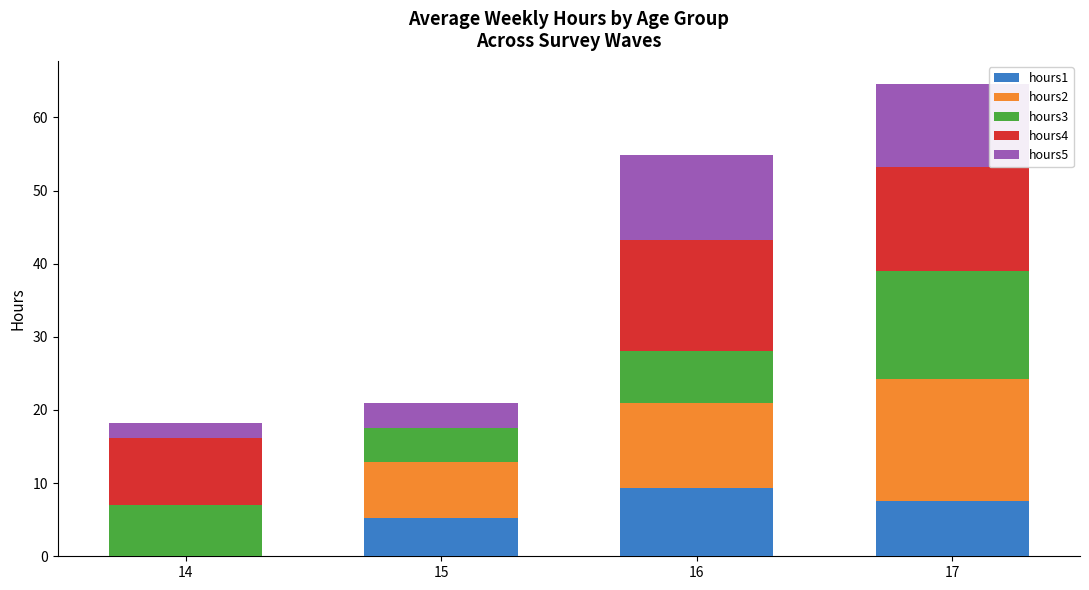

What are all the series names shown in the legend?

hours1, hours2, hours3, hours4, hours5